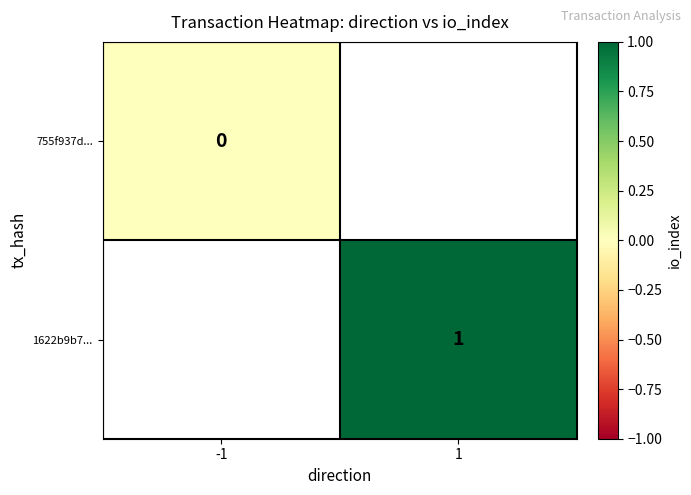

The value of 1622b9b7... at 1 is 1. True or false?

True